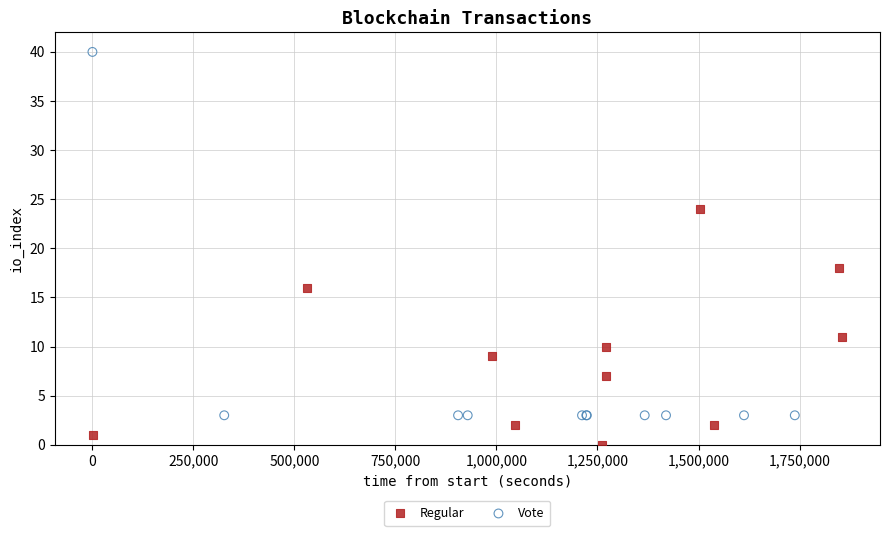

Which series has the widest spread of Y values?

Vote